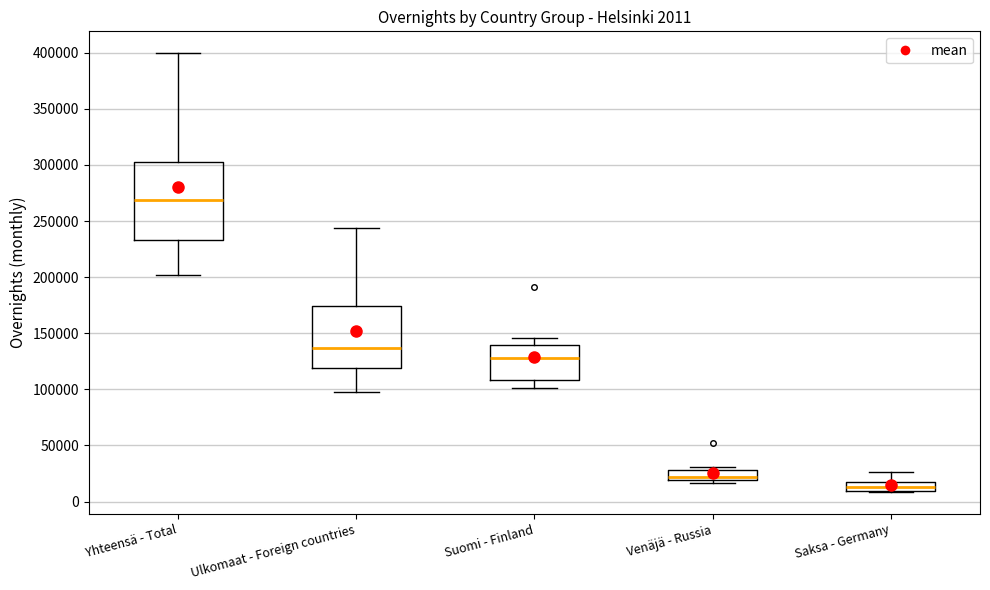

Which box's median line is the lowest?

Saksa - Germany